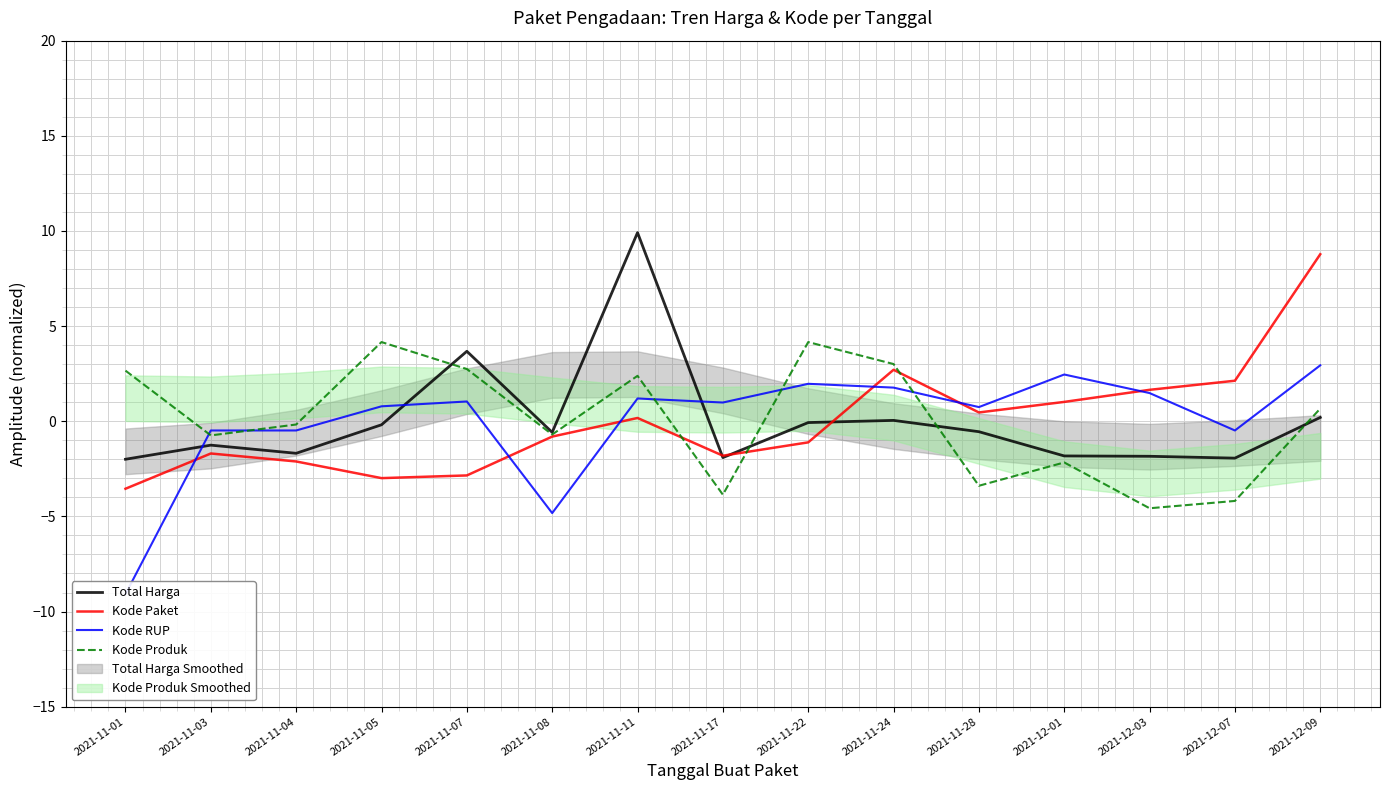

At how many categories does at least one series exceed -3?

15